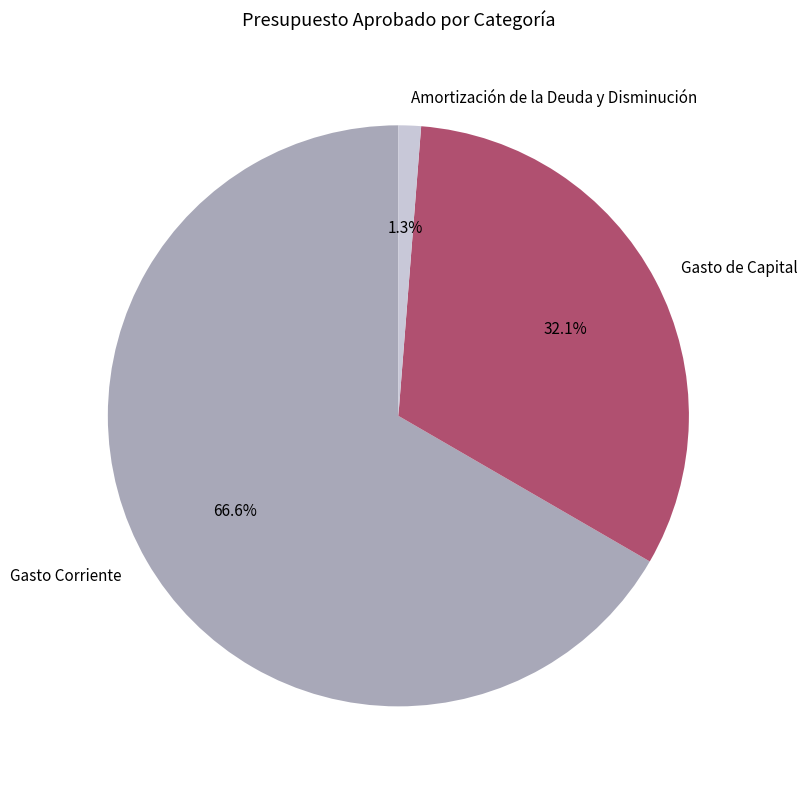

Combined, do Gasto de Capital and Gasto Corriente account for over 50%?

Yes